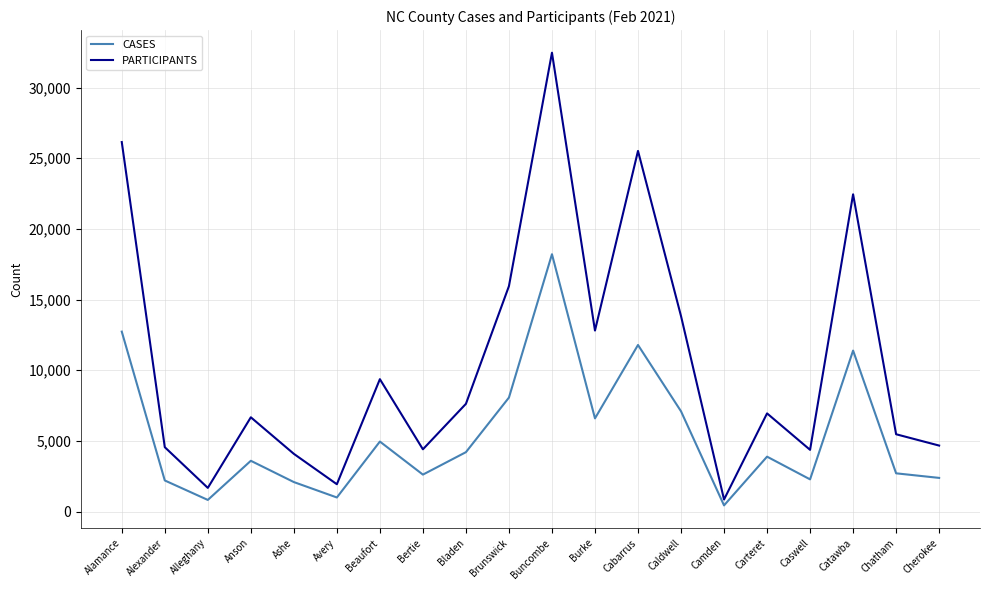

Is it true that CASES equals 2202 at Alexander?

True